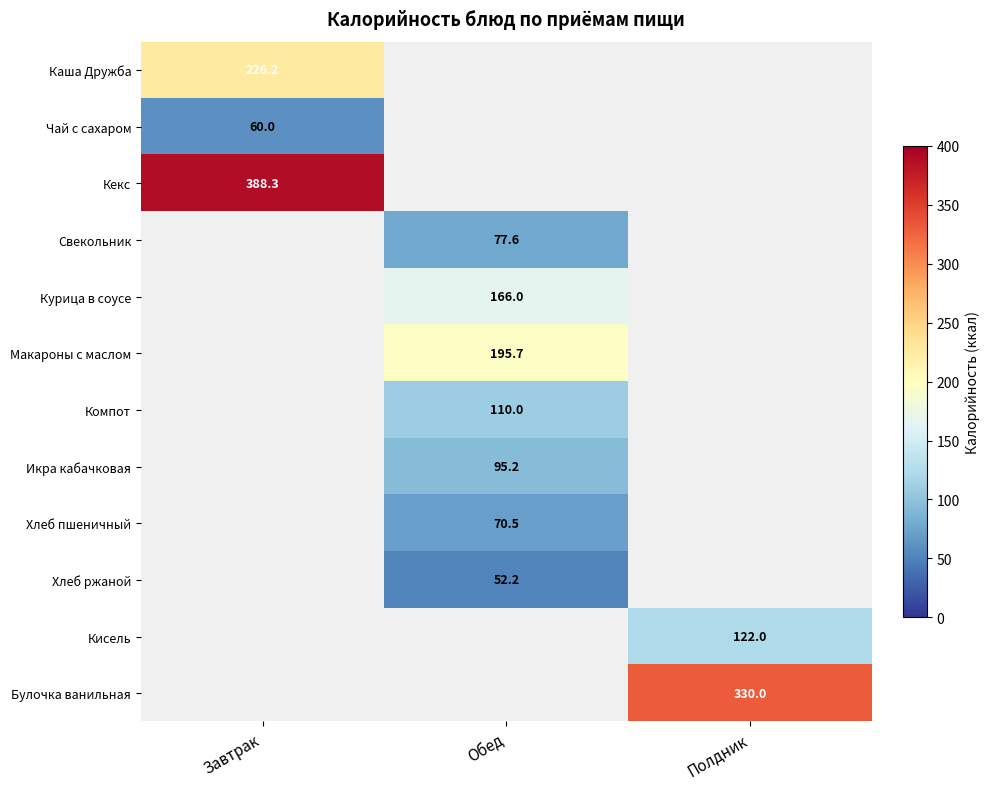

How many series are shown in this chart?

12